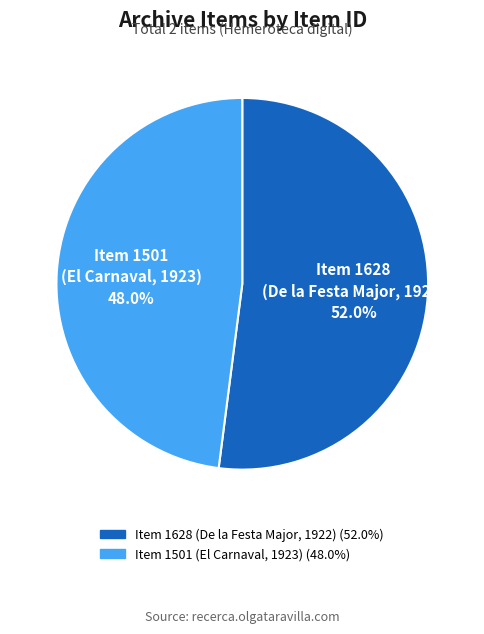

Rank the categories by value from highest to lowest.

Item 1628 (De la Festa Major, 1922), Item 1501 (El Carnaval, 1923)